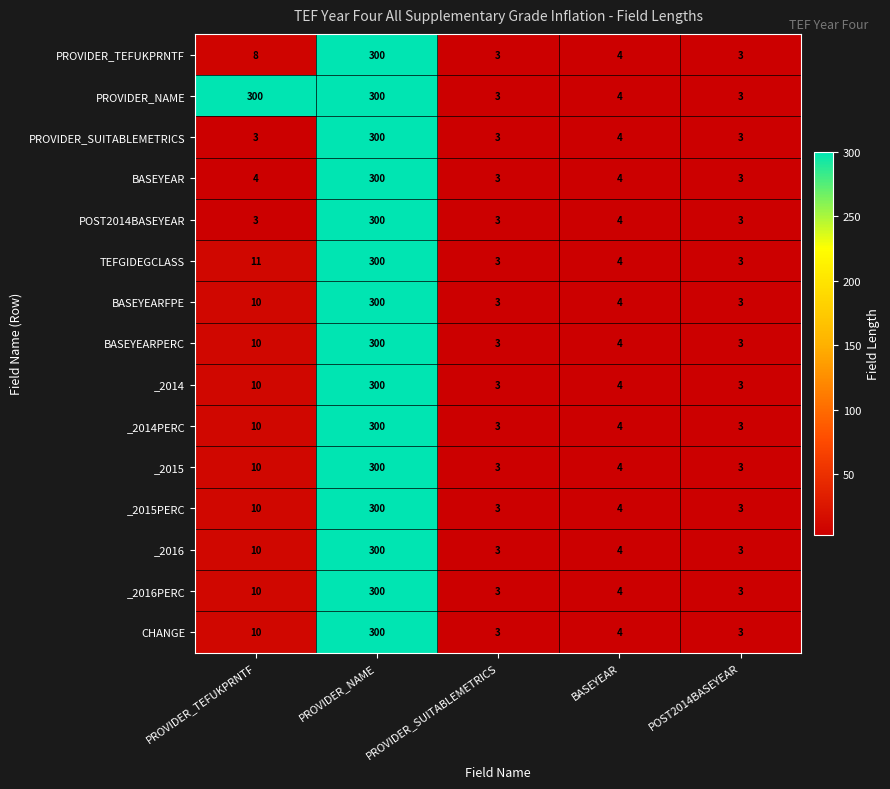

Read the PROVIDER_NAME value at POST2014BASEYEAR.

3